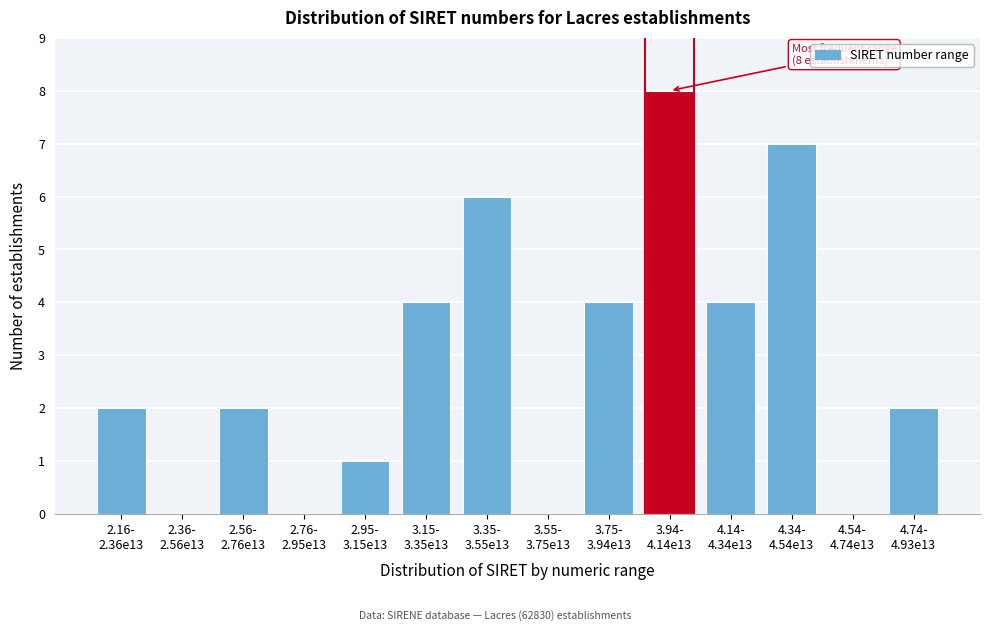

What is the maximum value shown in the chart?

8